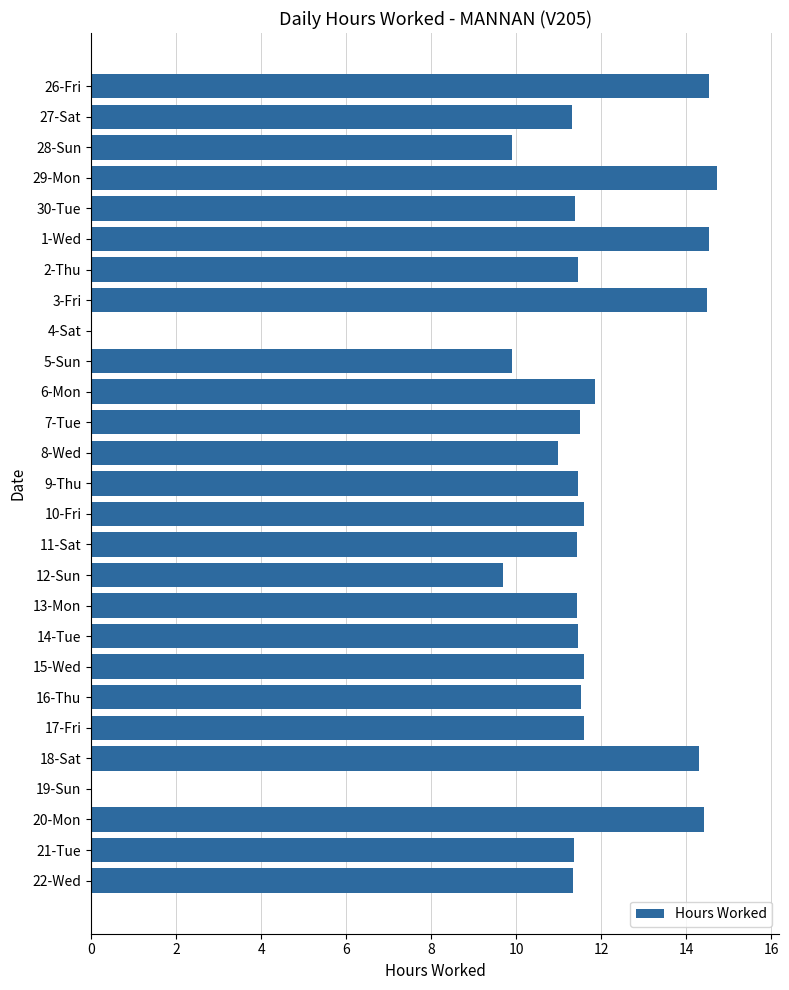

The value at 5-Sun is 9.9. True or false?

True